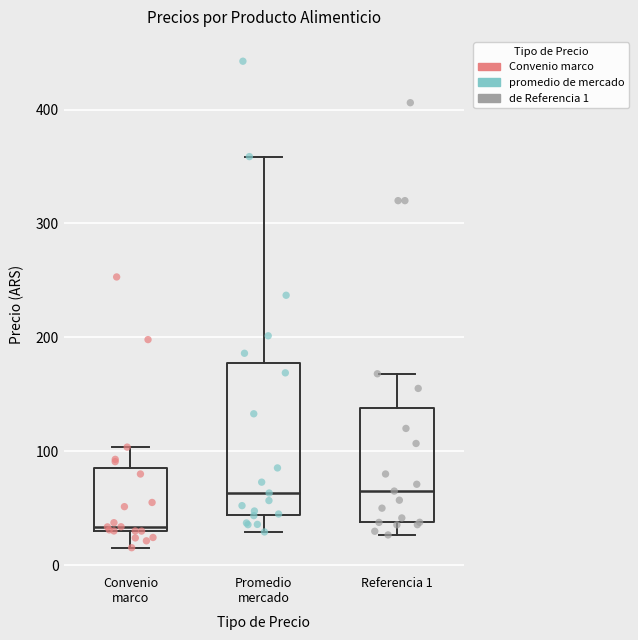

Which box's median line is the lowest?

Convenio marco